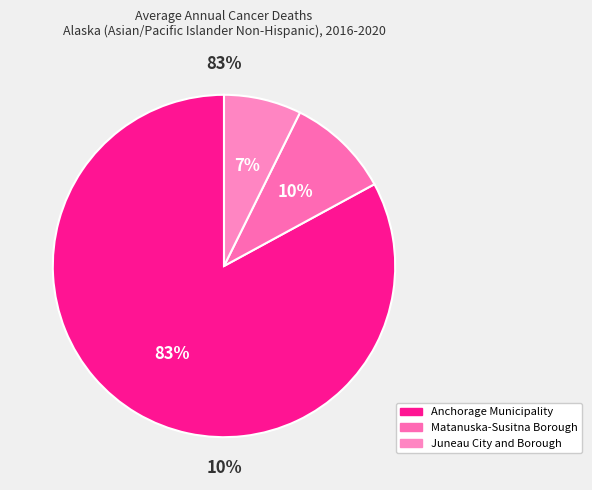

The Juneau City and Borough slice represents 7% of the pie. True or false?

True